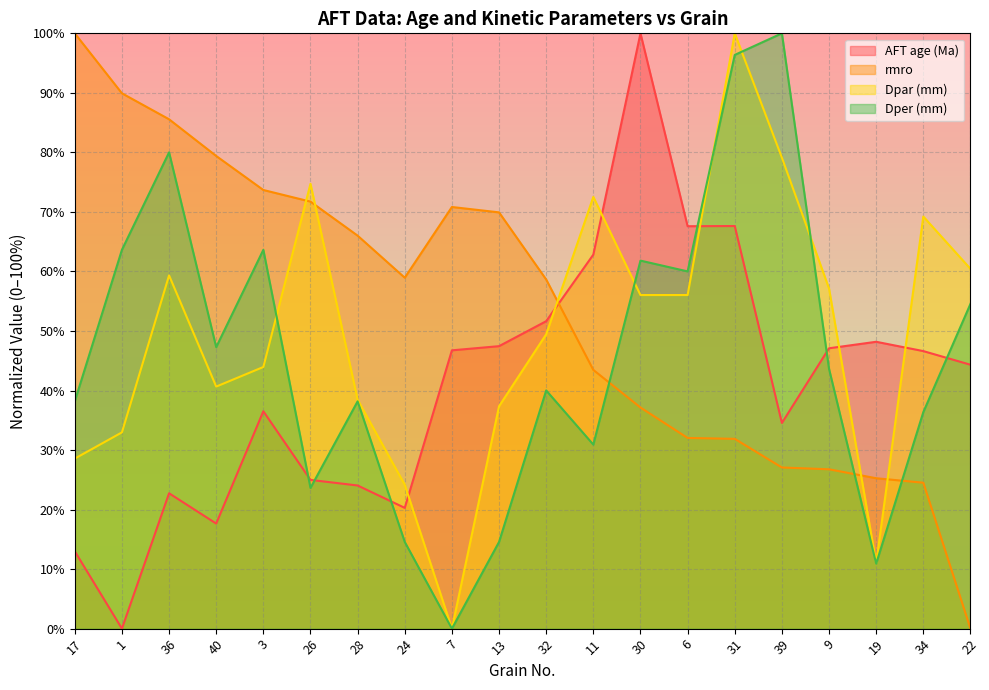

What is the average value of the Dper (mm) series?

45.9